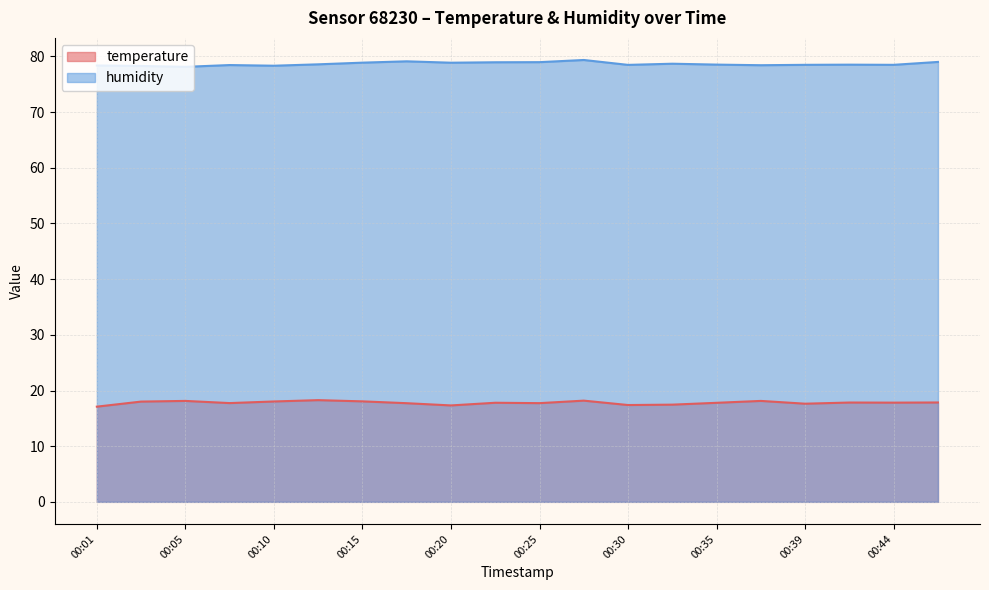

What is the minimum value for humidity?

78.1